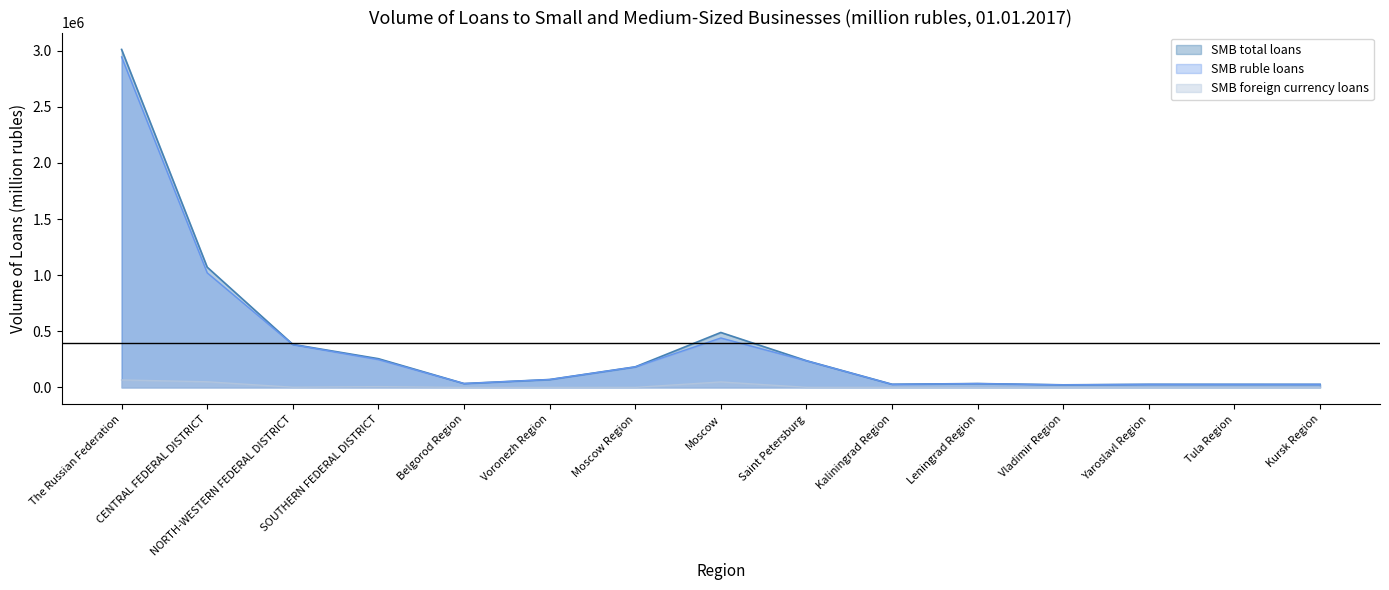

What value does the SMB ruble loans series have at Saint Petersburg, to the nearest 100?

237400